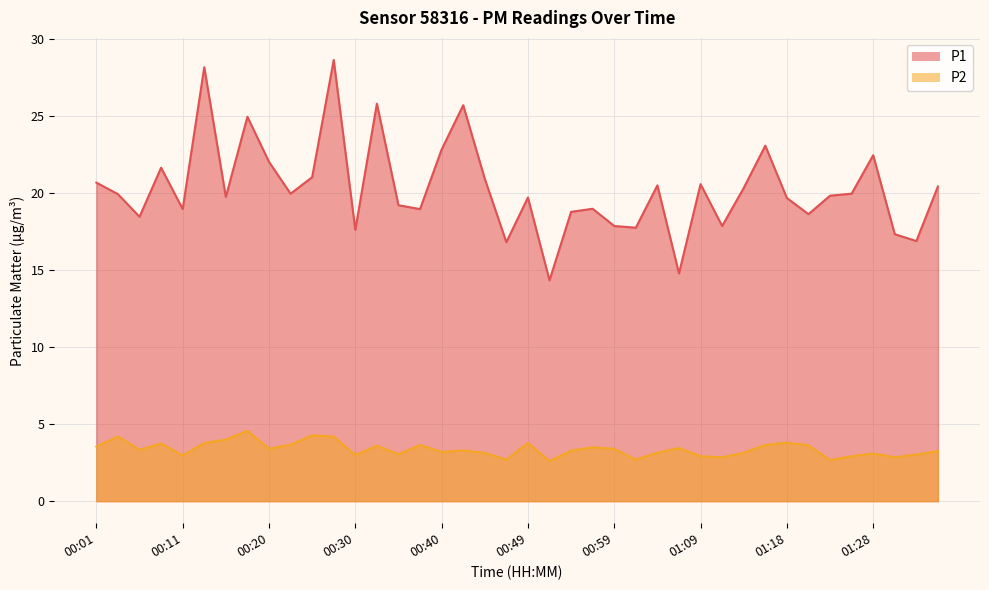

What is the difference between the maximum and second lowest values in the P1 series?

13.9